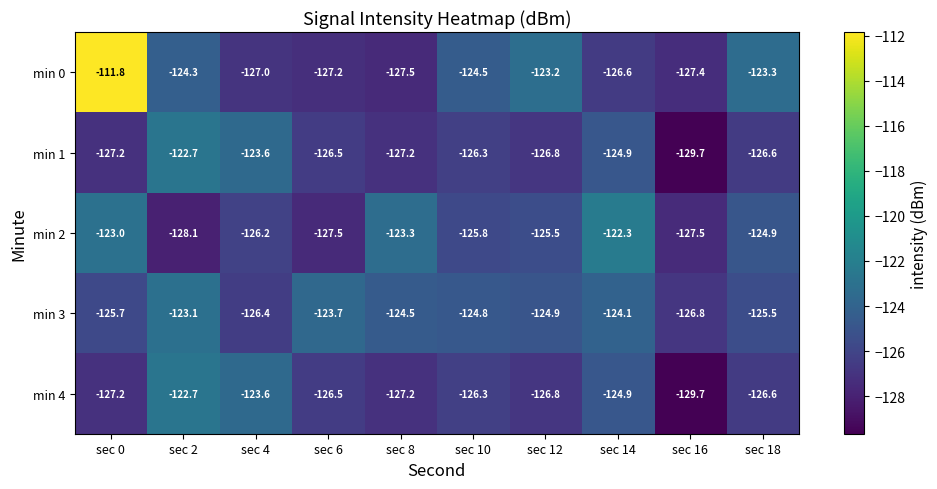

Which category has the highest value across all series?

sec 0